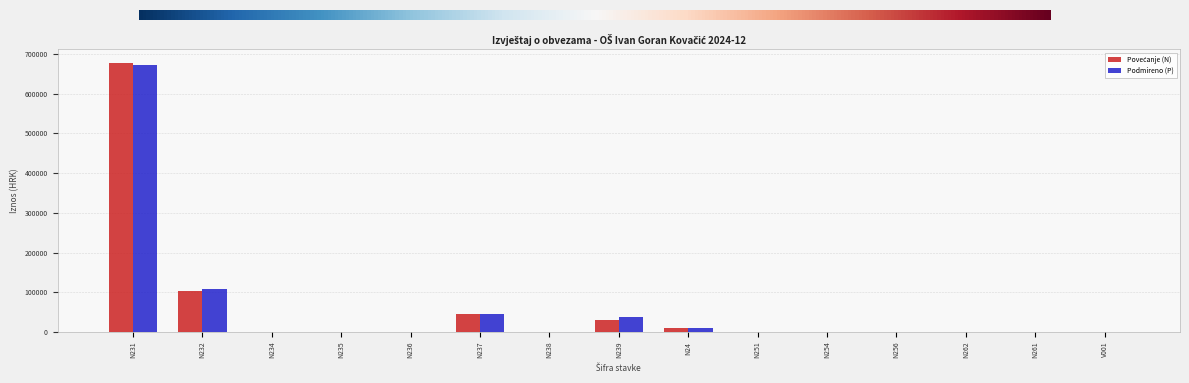

What is the greatest value displayed?

677839.5